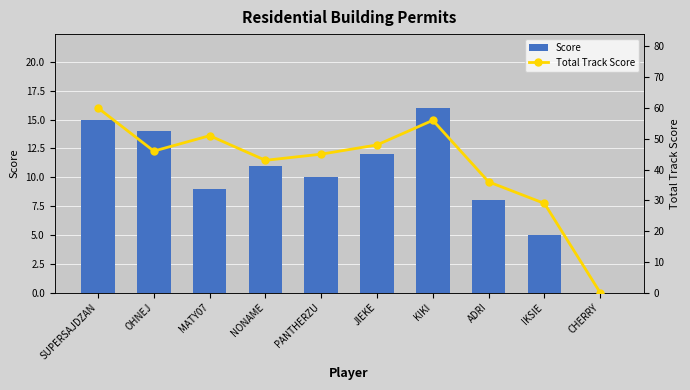

What is the label of the 10th bar from the right?

SUPERSAJDZAN